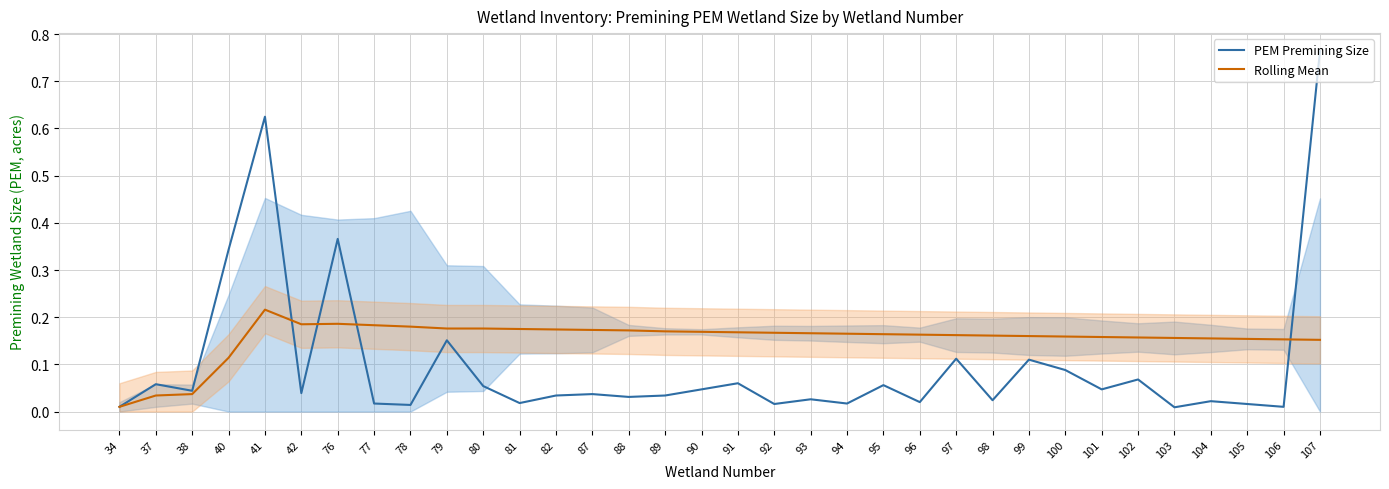

True or false: Rolling Mean has a value of 0.3 at 42.

False